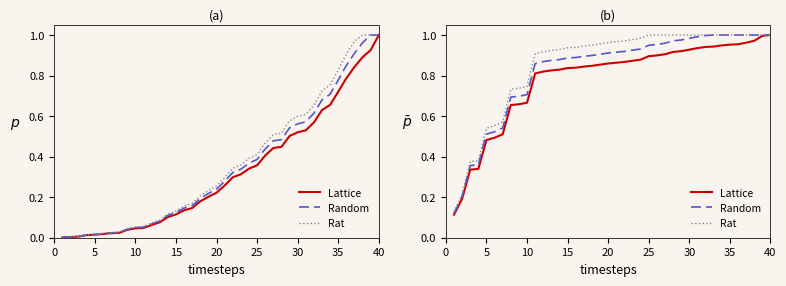

At which category is the sum across all series the highest?

40